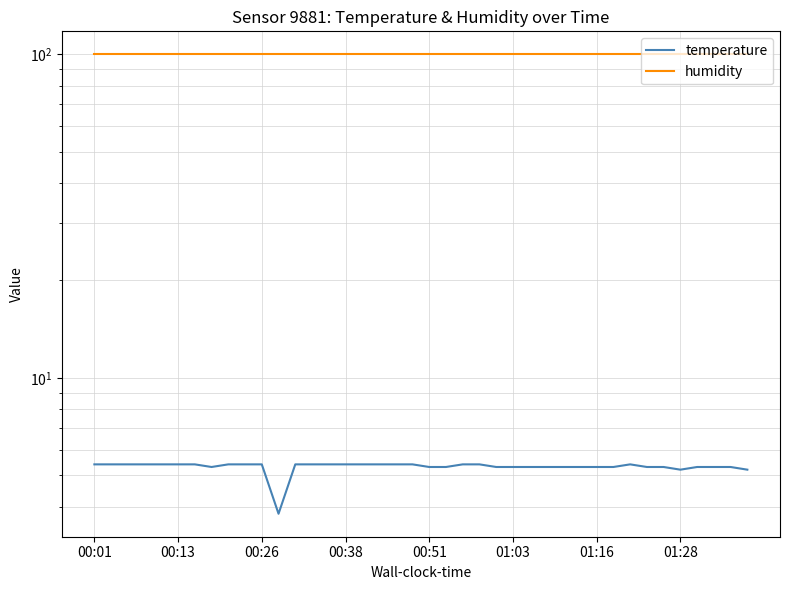

At which category does the chart reach its minimum across all series?

11